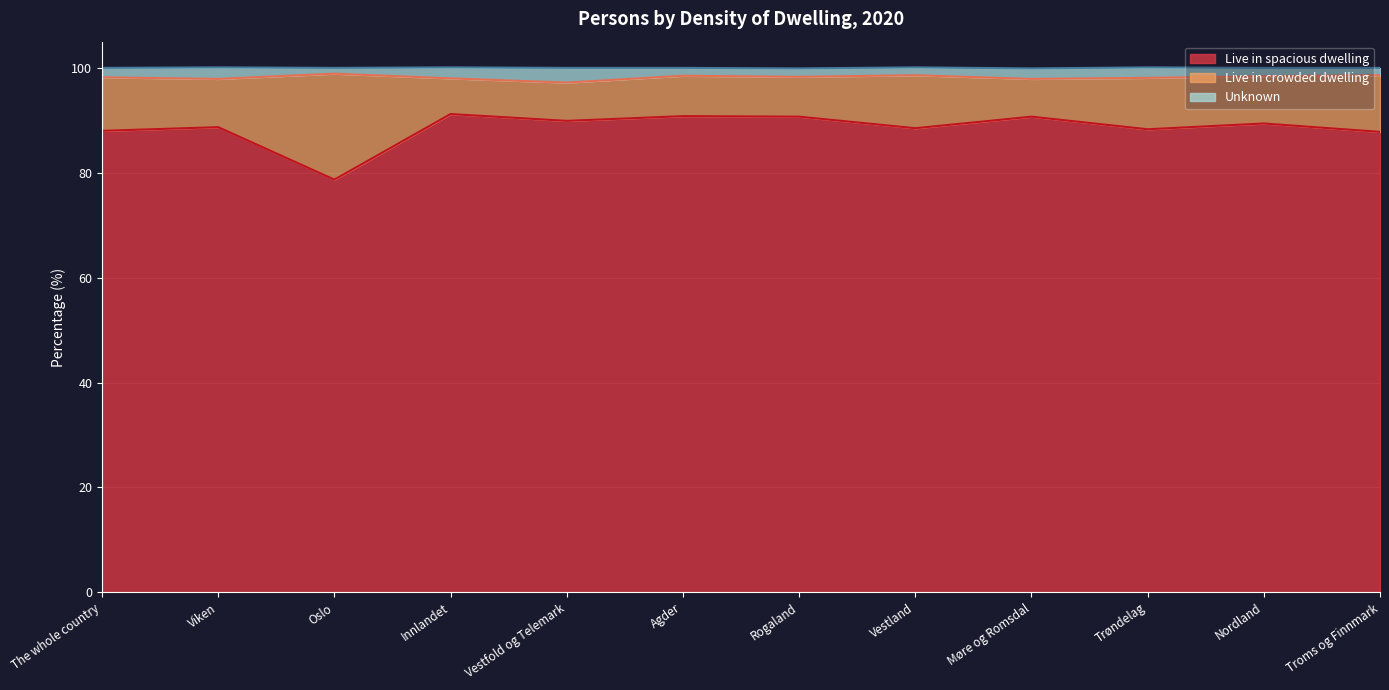

What is the label of the 12th point from the right?

The whole country